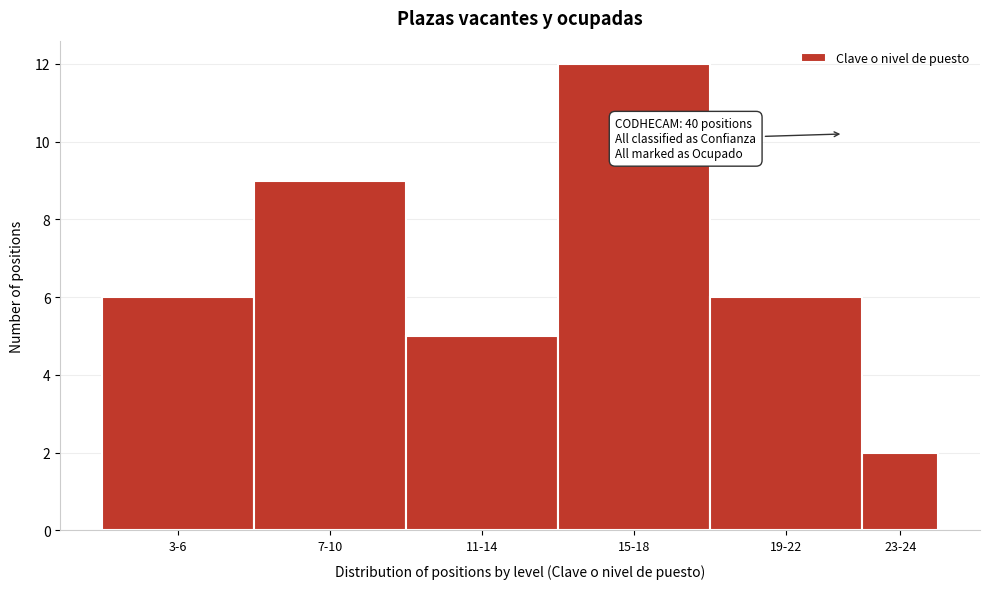

Reading left to right, transcribe all the data shown in this chart.

3-6=6	7-10=9	11-14=5	15-18=12	19-22=6	23-24=2